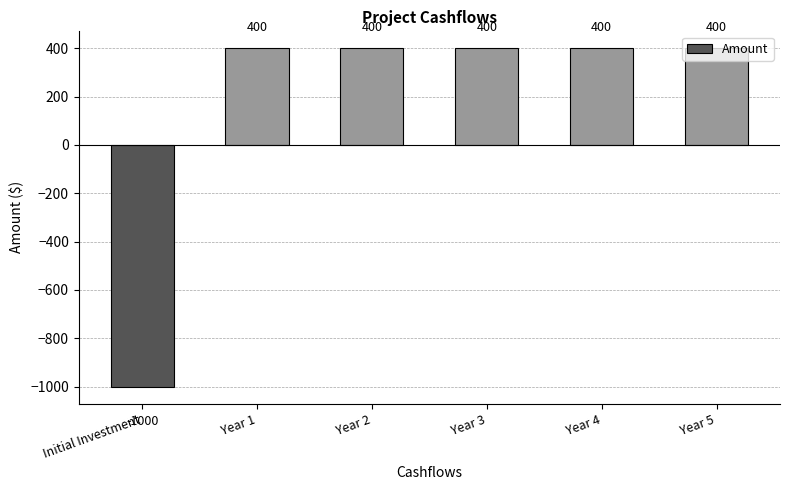

Is it true that the value at Year 4 is 614?

False